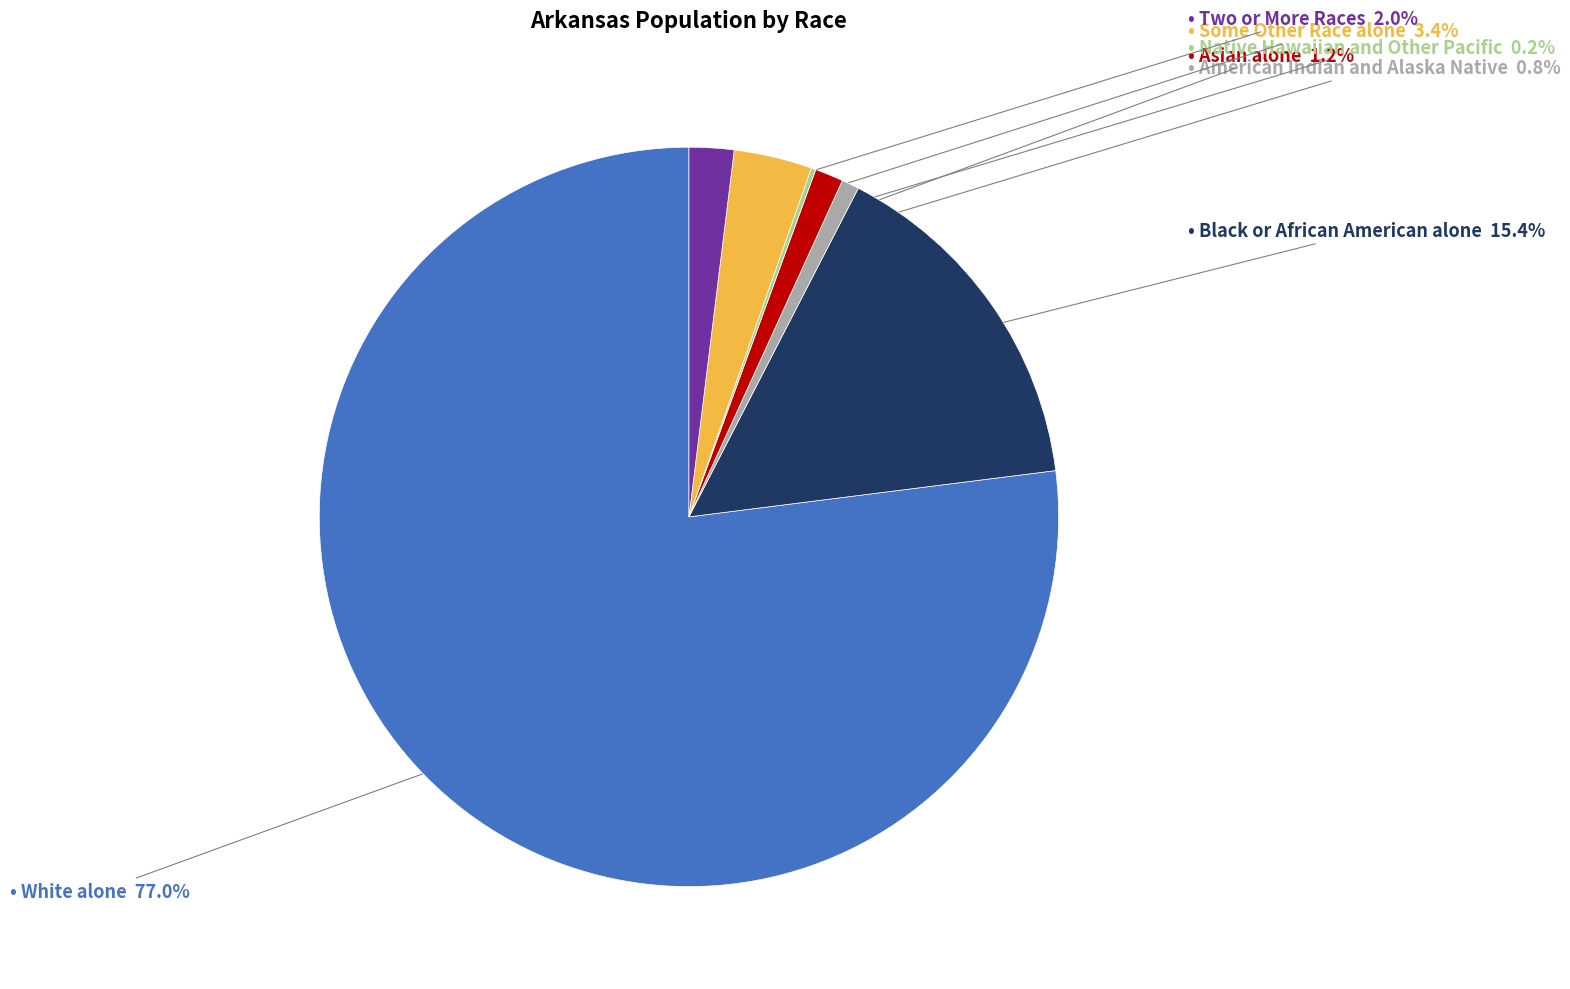

Is there any slice that represents more than half of the pie?

Yes